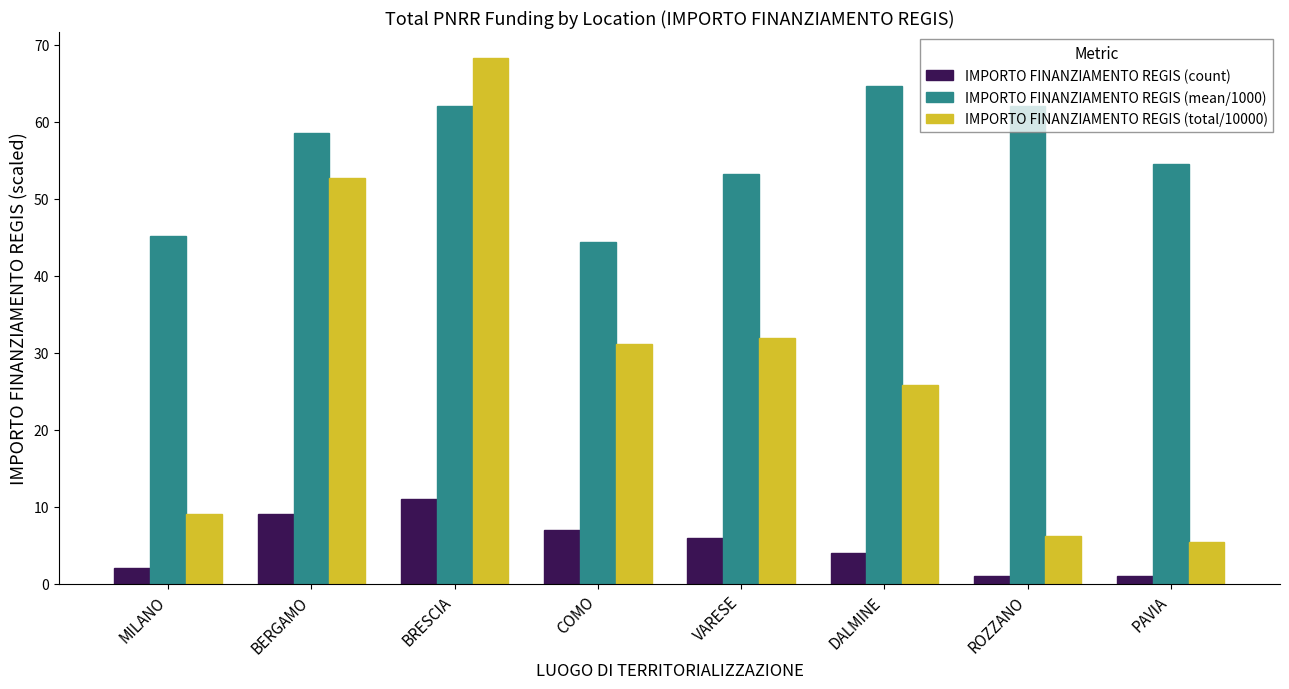

Rank the series at COMO from lowest to highest value.

IMPORTO FINANZIAMENTO REGIS (count), IMPORTO FINANZIAMENTO REGIS (total/10000), IMPORTO FINANZIAMENTO REGIS (mean/1000)